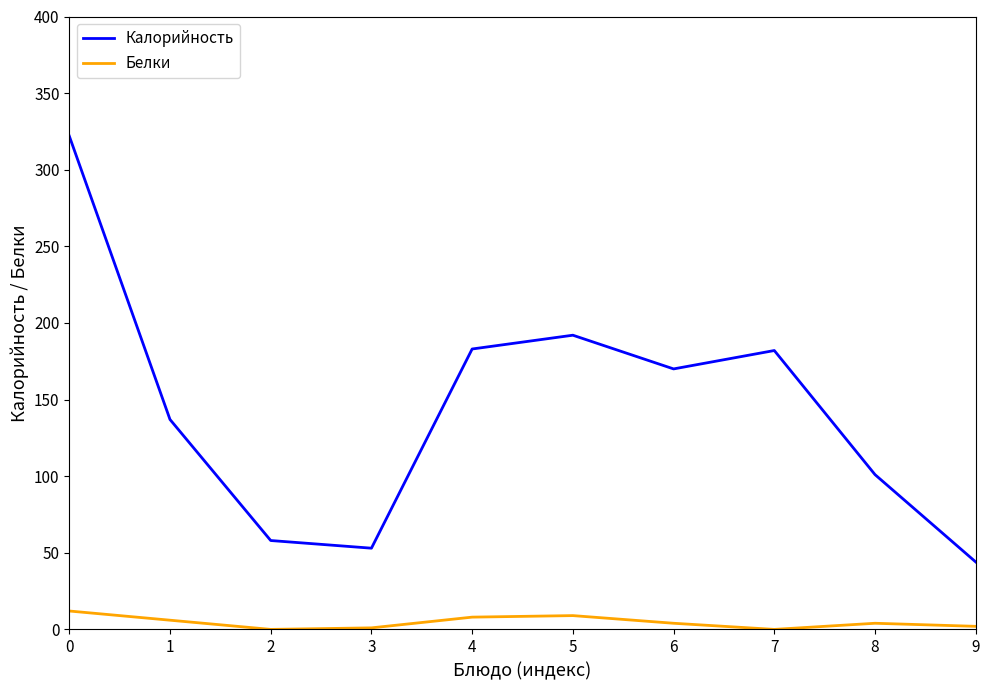

True or false: Калорийность has a value of 199 at 0.

False